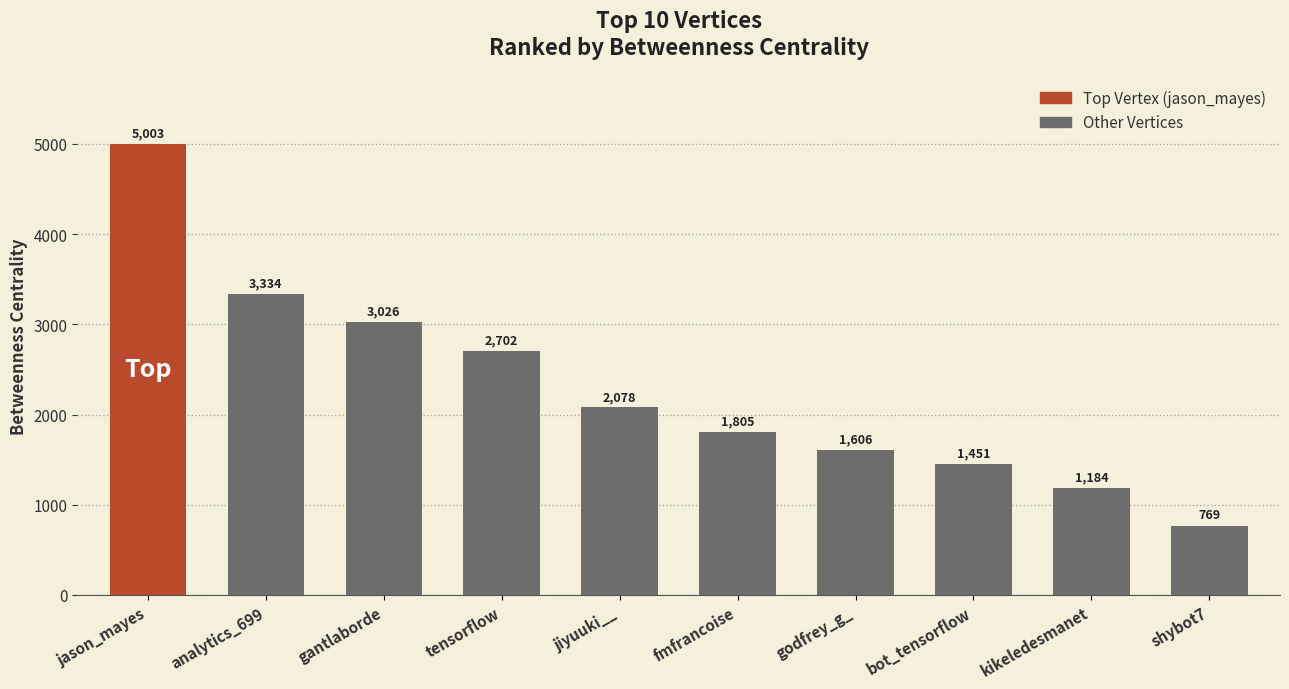

How many values are below 1805?

4